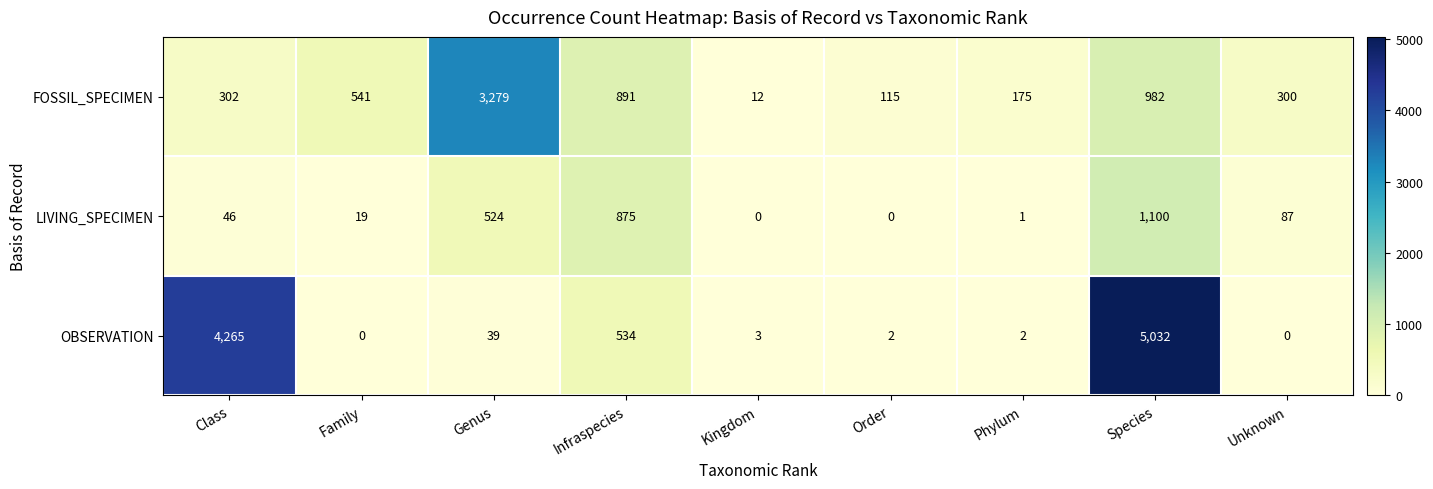

What is the difference between the second highest and minimum values in the LIVING_SPECIMEN series?

875